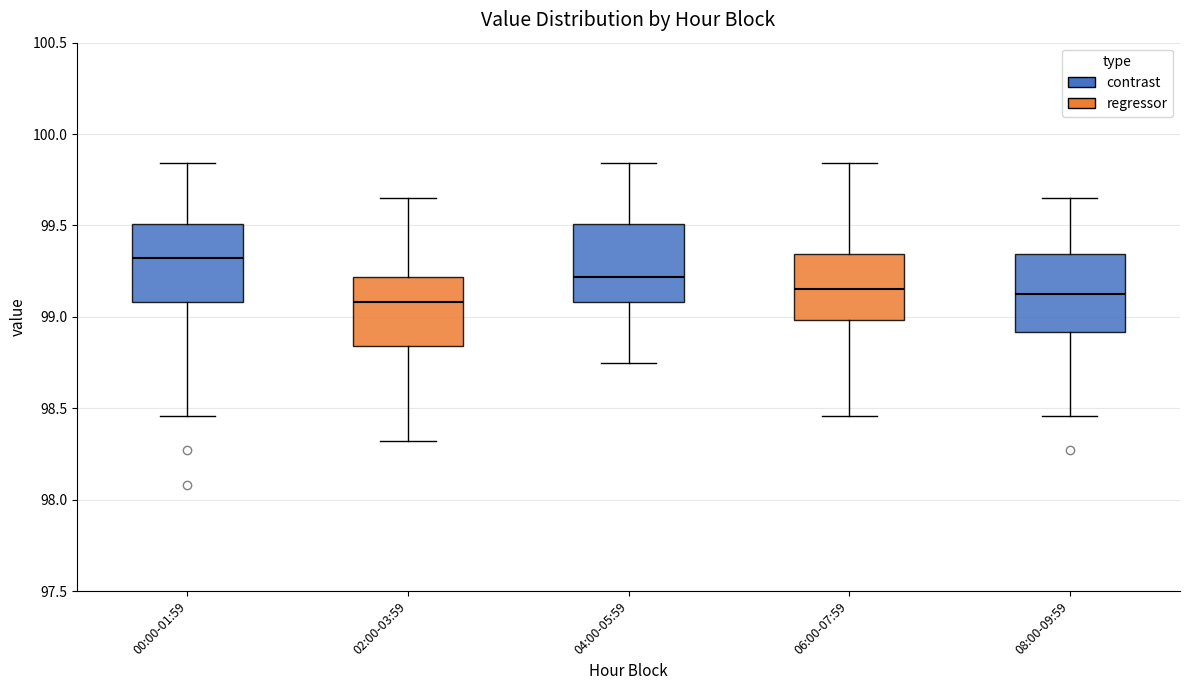

Reading left to right, transcribe this box plot: for each box, give where its median line is, the range the box spans, and where its two whiskers end, as read against the y-axis. The values are not printed on the chart, so give them approximately, as read against the axis.

00:00-01:59: median 99.30, box 99.10 to 99.50, whiskers 98.45 to 99.85
02:00-03:59: median 99.10, box 98.85 to 99.20, whiskers 98.30 to 99.65
04:00-05:59: median 99.20, box 99.10 to 99.50, whiskers 98.75 to 99.85
06:00-07:59: median 99.15, box 99.00 to 99.35, whiskers 98.45 to 99.85
08:00-09:59: median 99.15, box 98.90 to 99.35, whiskers 98.45 to 99.65